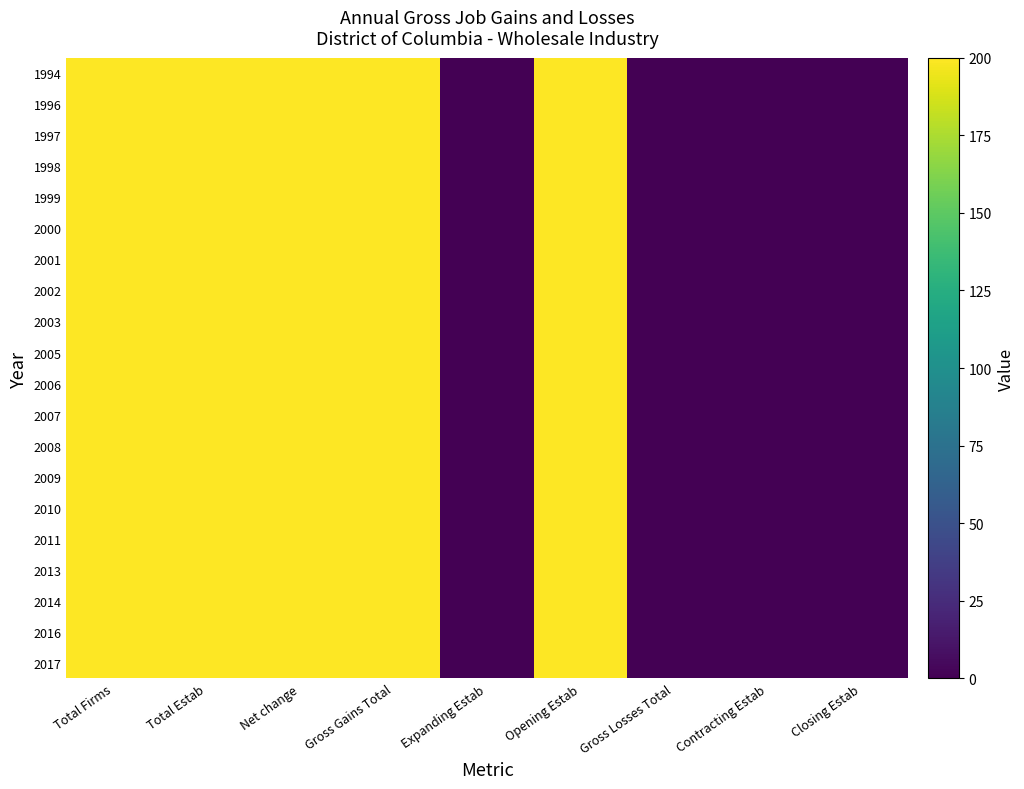

Which category has the highest value across all series?

Total Firms